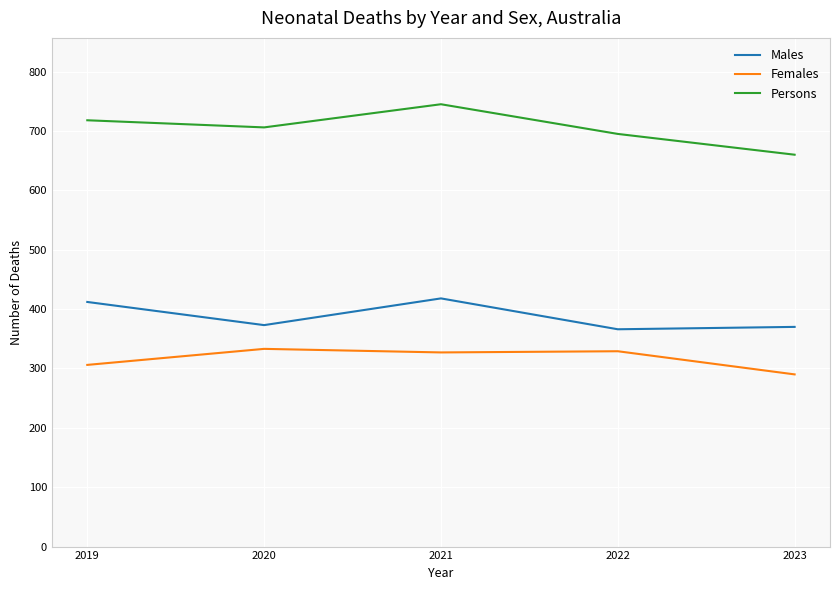

The Males series shows 418 at 2021. True or false?

True